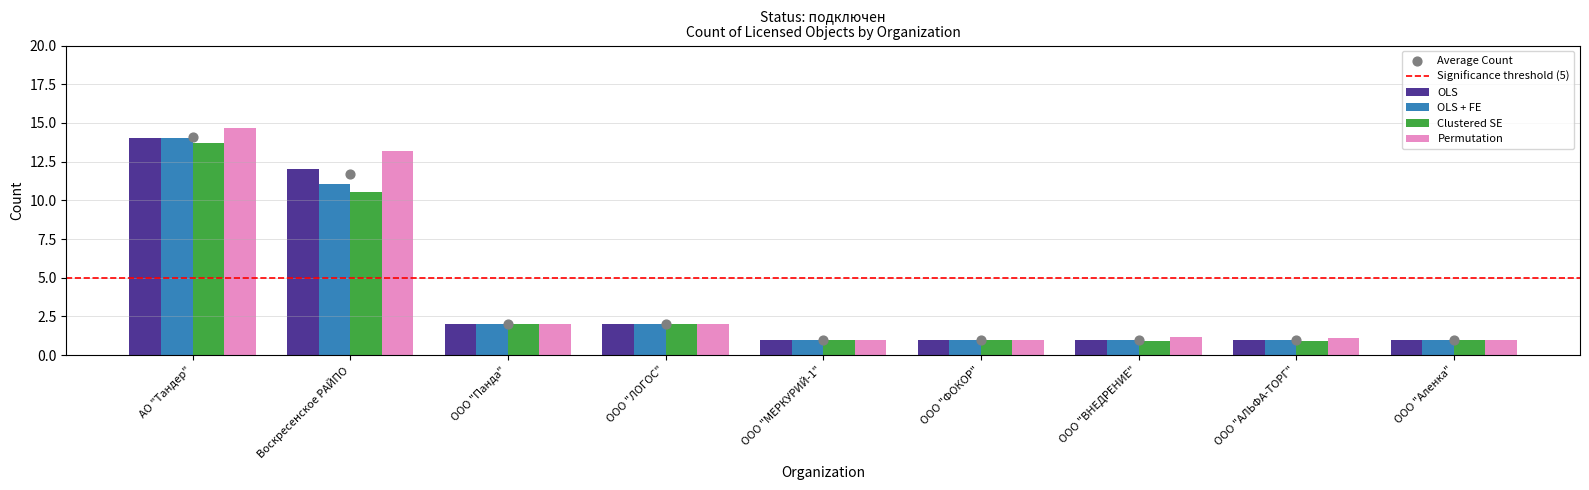

At which category is the sum across all series the highest?

АО "Тандер"